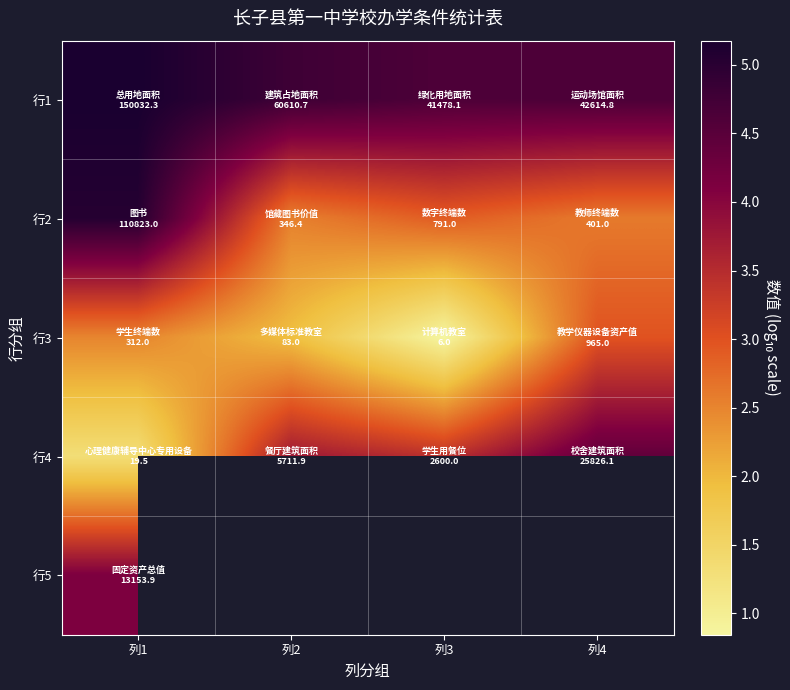

What is the sum of the 行1 values at 列3 and 列2?

9.4